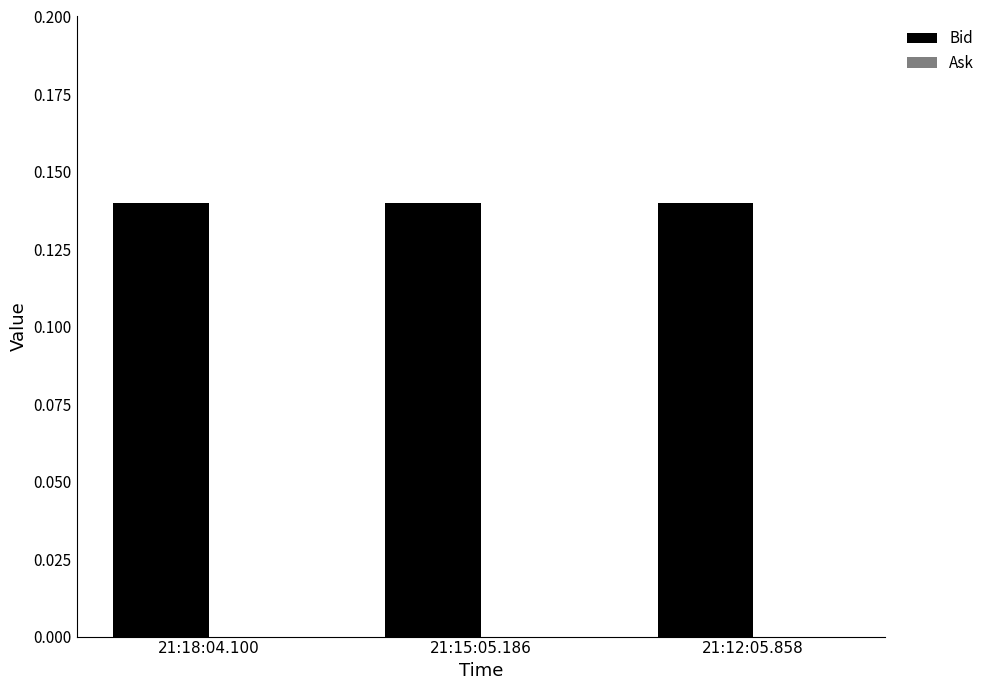

How many data points does each series have?

3